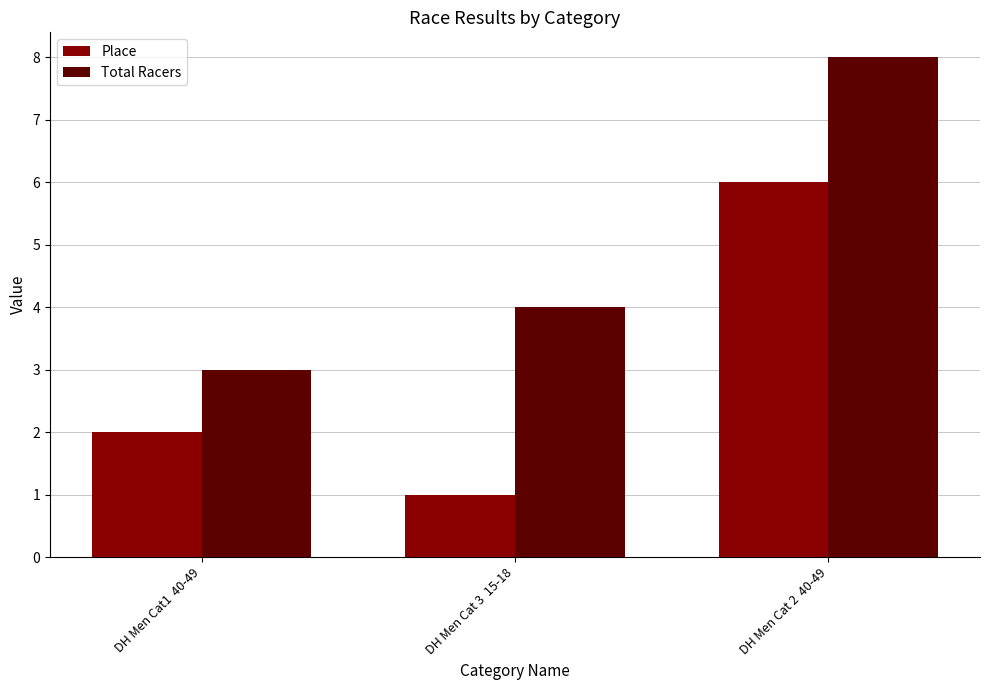

True or false: Total Racers has a value of 8 at DH Men Cat 2  40-49.

True